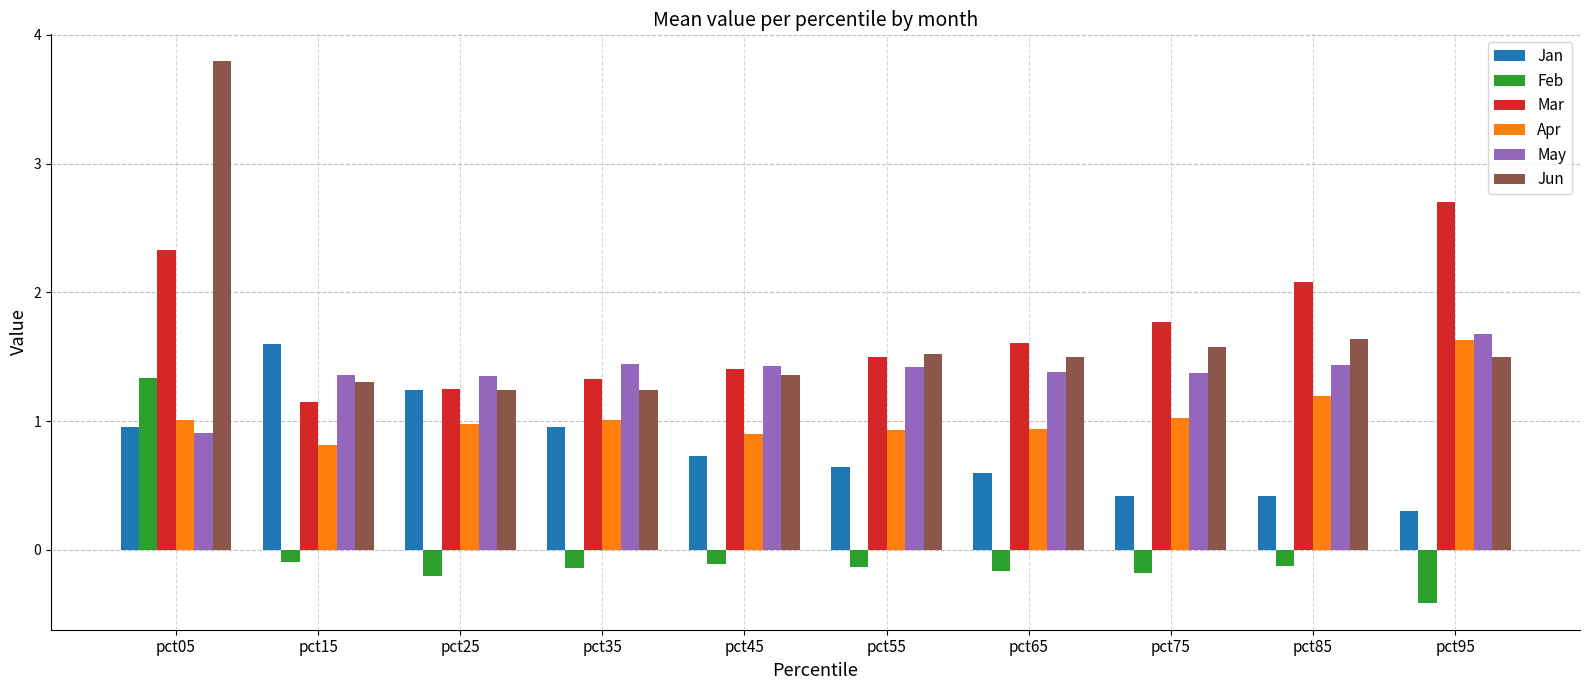

Which series has the widest spread of values?

Jun